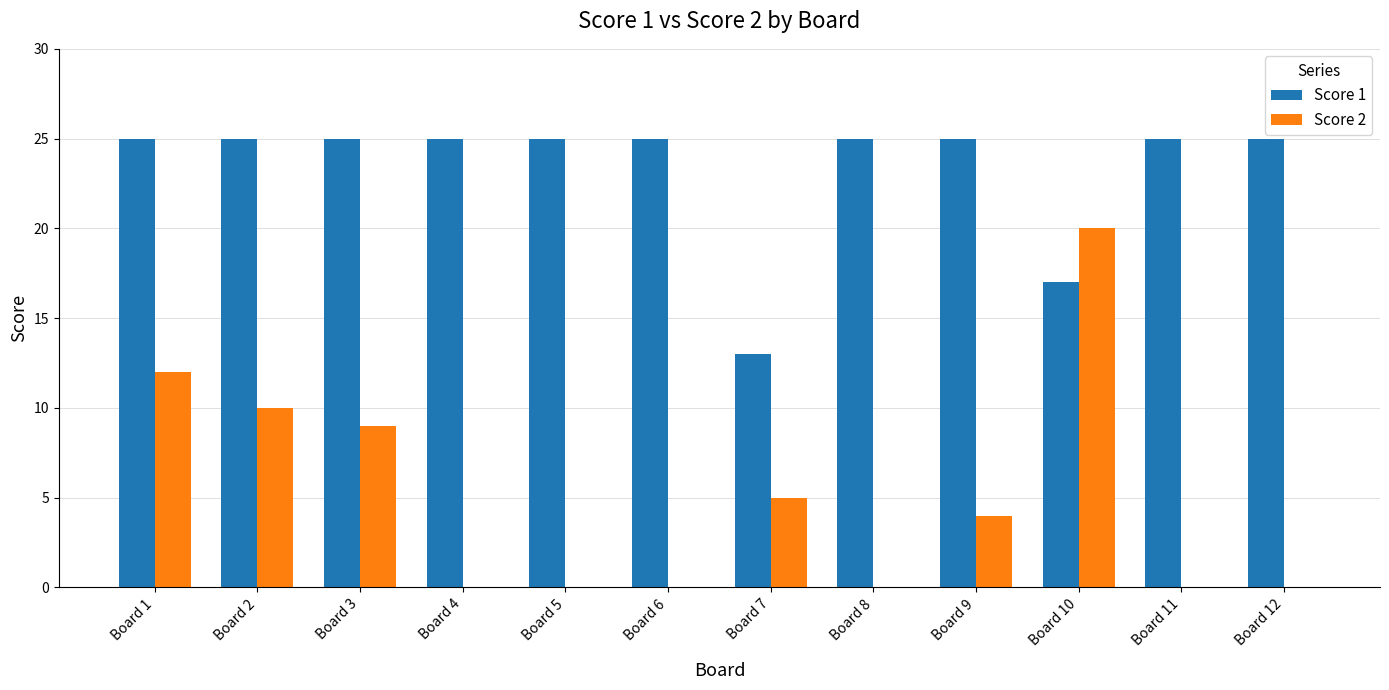

Reading right to left, transcribe all the data shown in this chart.

Score 1: 25	25	17	25	25	13	25	25	25	25	25	25
Score 2: 0	0	20	4	0	5	0	0	0	9	10	12